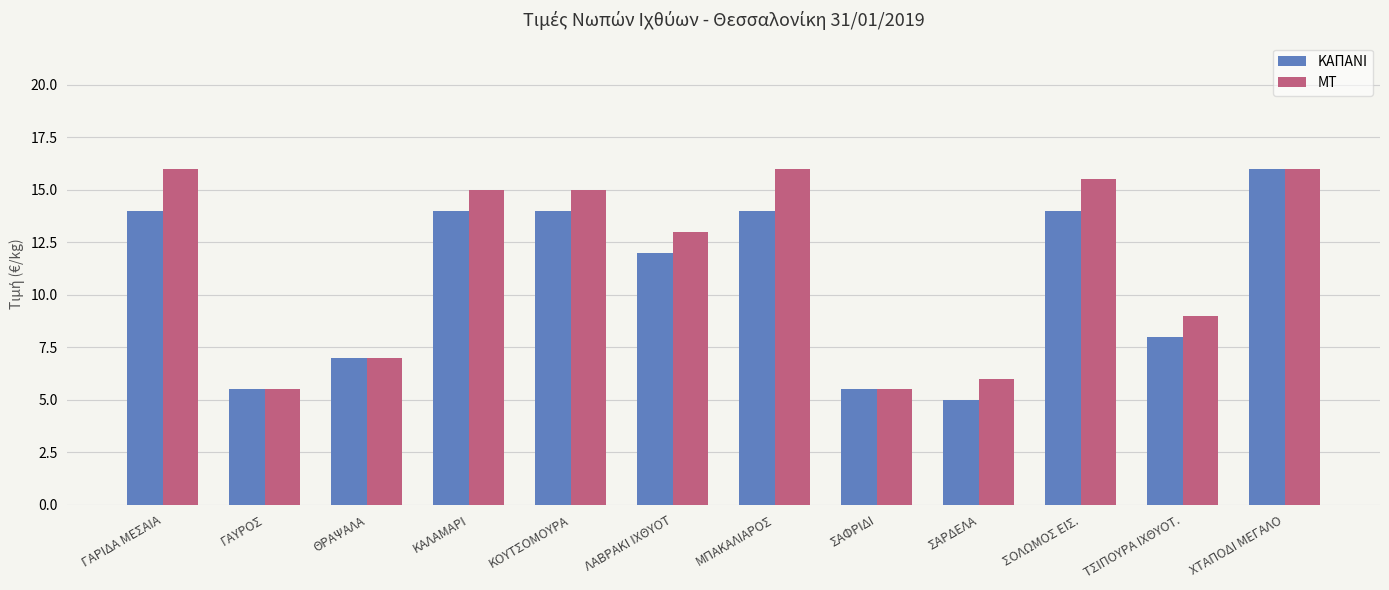

What position from the right is ΜΠΑΚΑΛΙΑΡΟΣ?

6